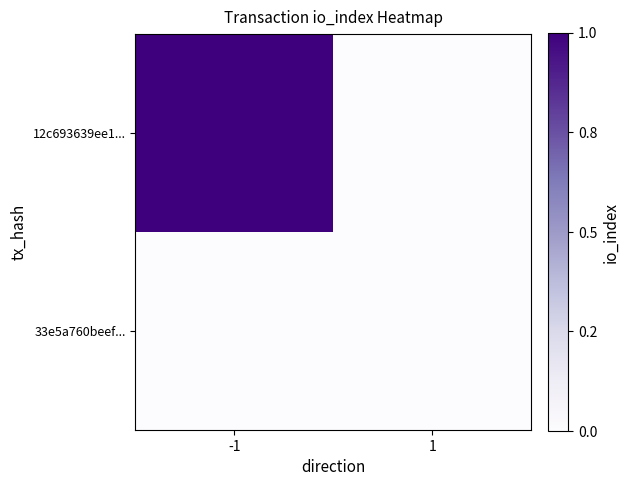

Which series changed the most between -1 and 1?

12c693639ee1...